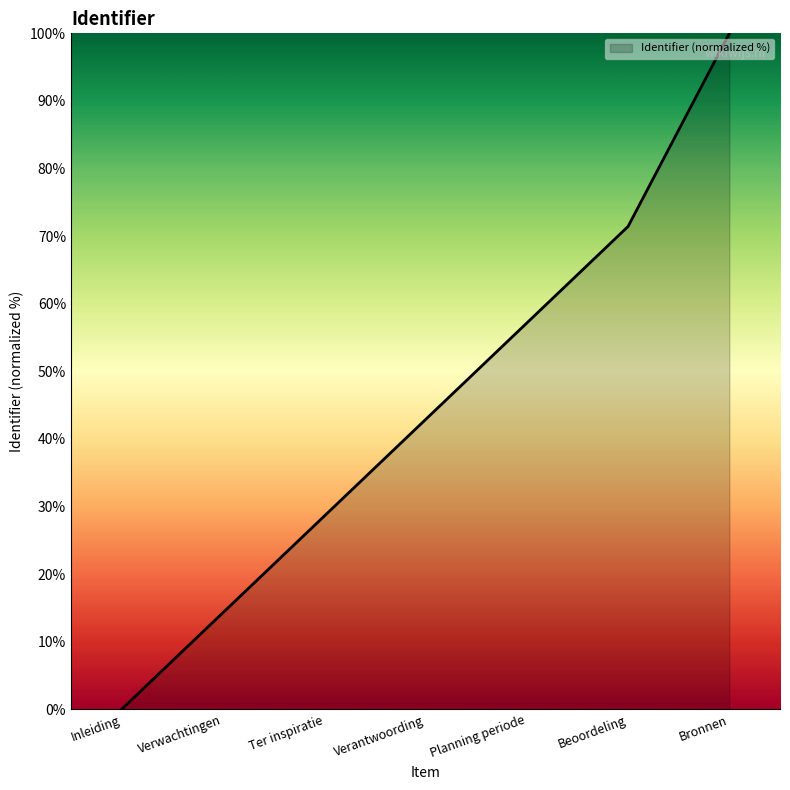

What value does the data have at Planning periode?

57.1